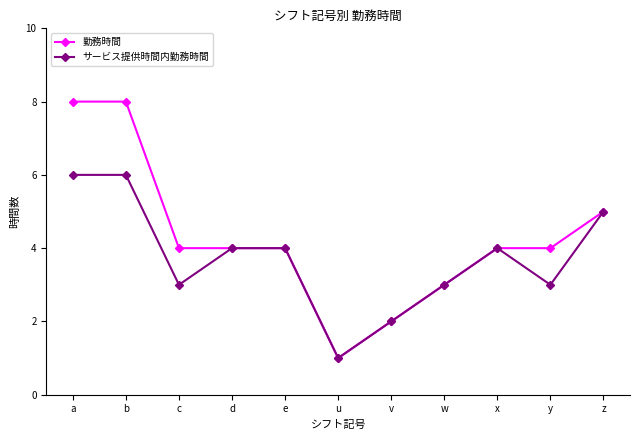

List the series in order of their overall mean, lowest first.

サービス提供時間内勤務時間, 勤務時間